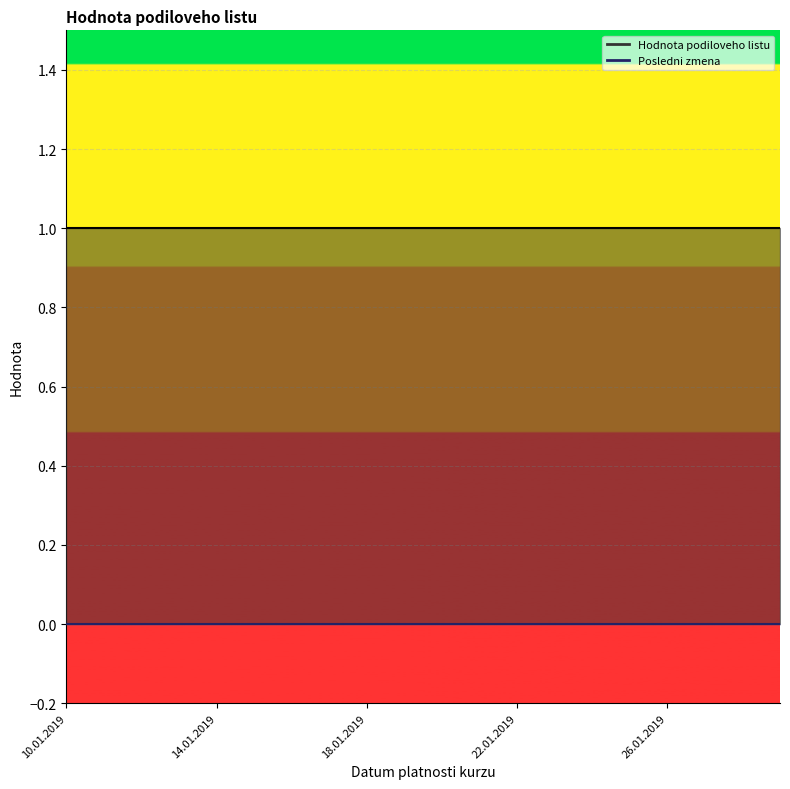

List the labels in order of Hodnota podiloveho listu value, largest first.

10.01.2019, 11.01.2019, 12.01.2019, 13.01.2019, 14.01.2019, 15.01.2019, 16.01.2019, 17.01.2019, 18.01.2019, 19.01.2019, 20.01.2019, 21.01.2019, 22.01.2019, 23.01.2019, 24.01.2019, 25.01.2019, 26.01.2019, 27.01.2019, 28.01.2019, 29.01.2019